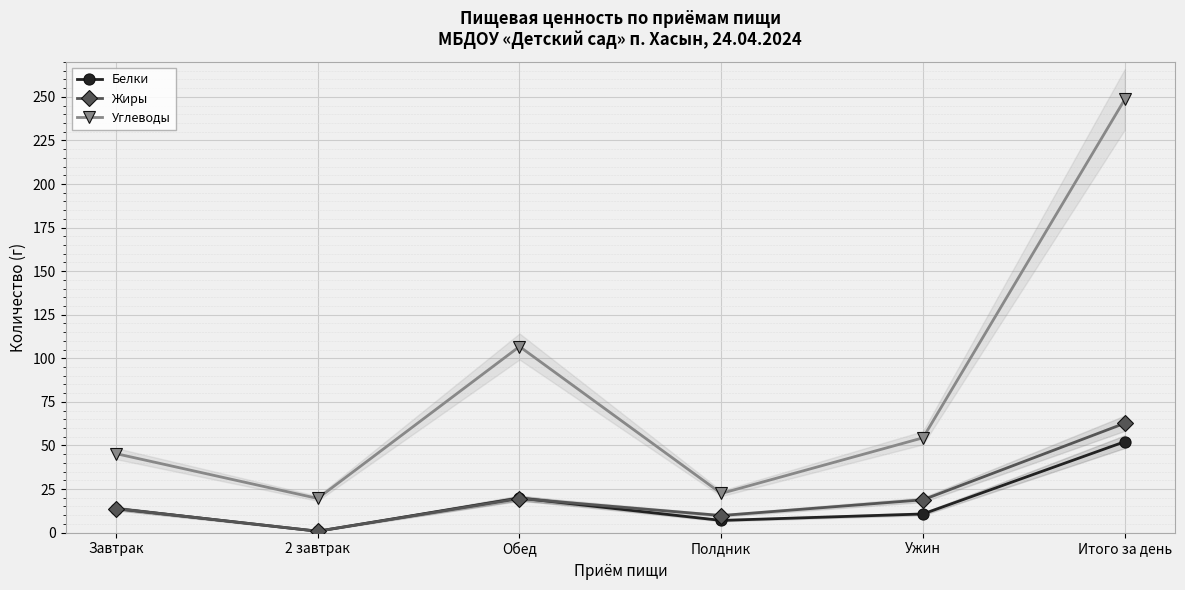

What is the greatest value displayed?

248.6